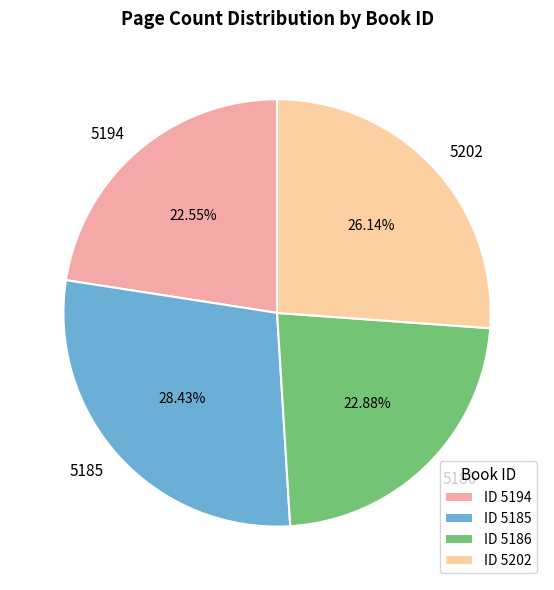

Which has a higher value, 5202 or 5186?

5202